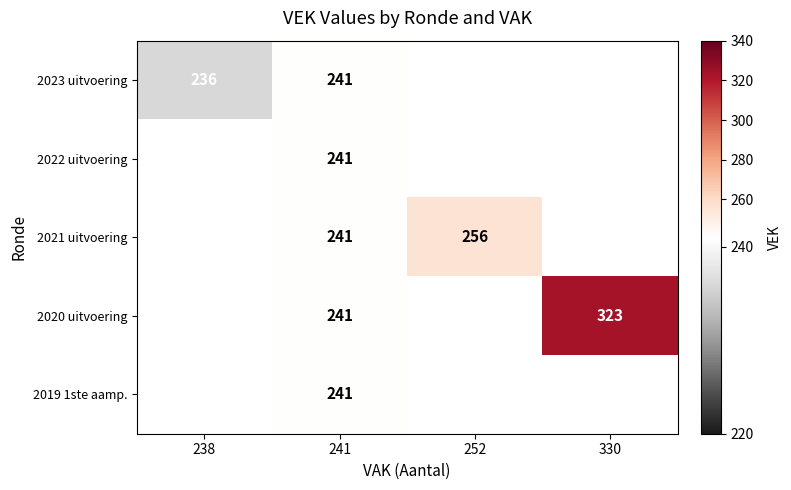

Is it true that 2023 uitvoering equals 236 at 238?

True